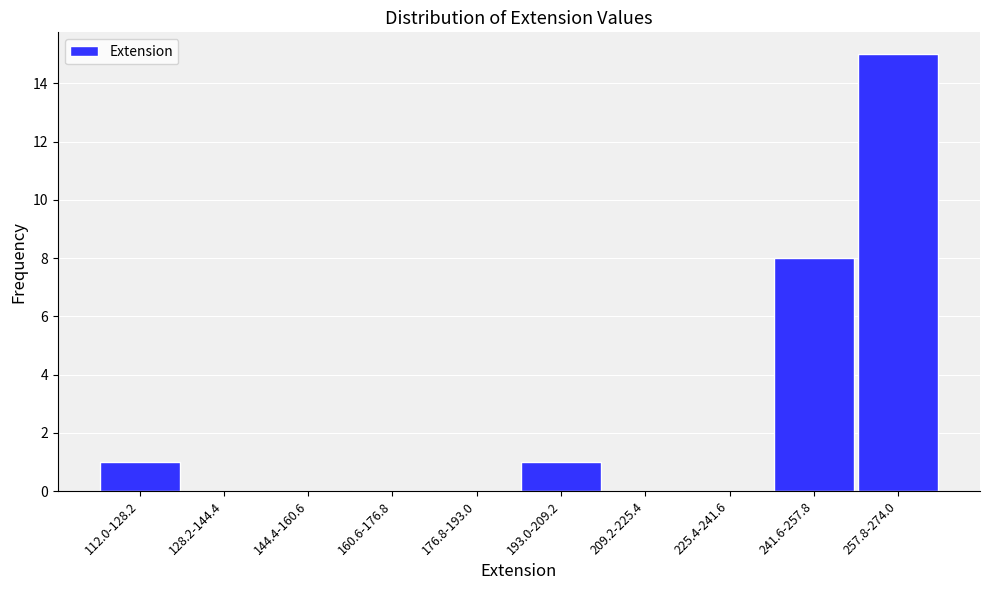

Reading left to right, transcribe all the data shown in this chart.

112.0-128.2=1	128.2-144.4=0	144.4-160.6=0	160.6-176.8=0	176.8-193.0=0	193.0-209.2=1	209.2-225.4=0	225.4-241.6=0	241.6-257.8=8	257.8-274.0=15